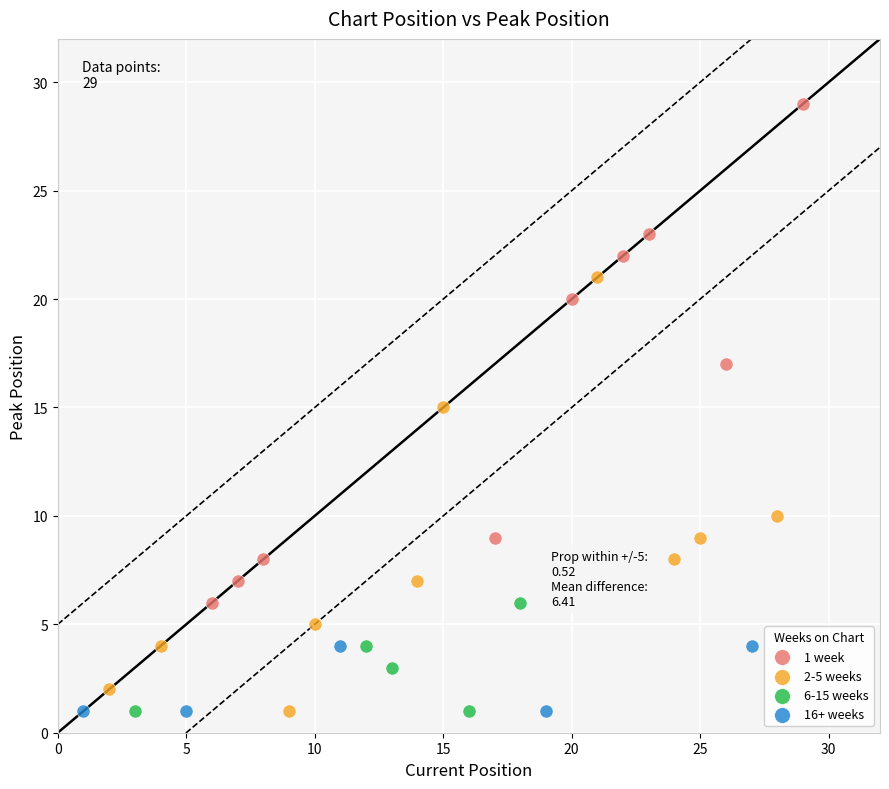

Which series contains the highest Y value?

1 week